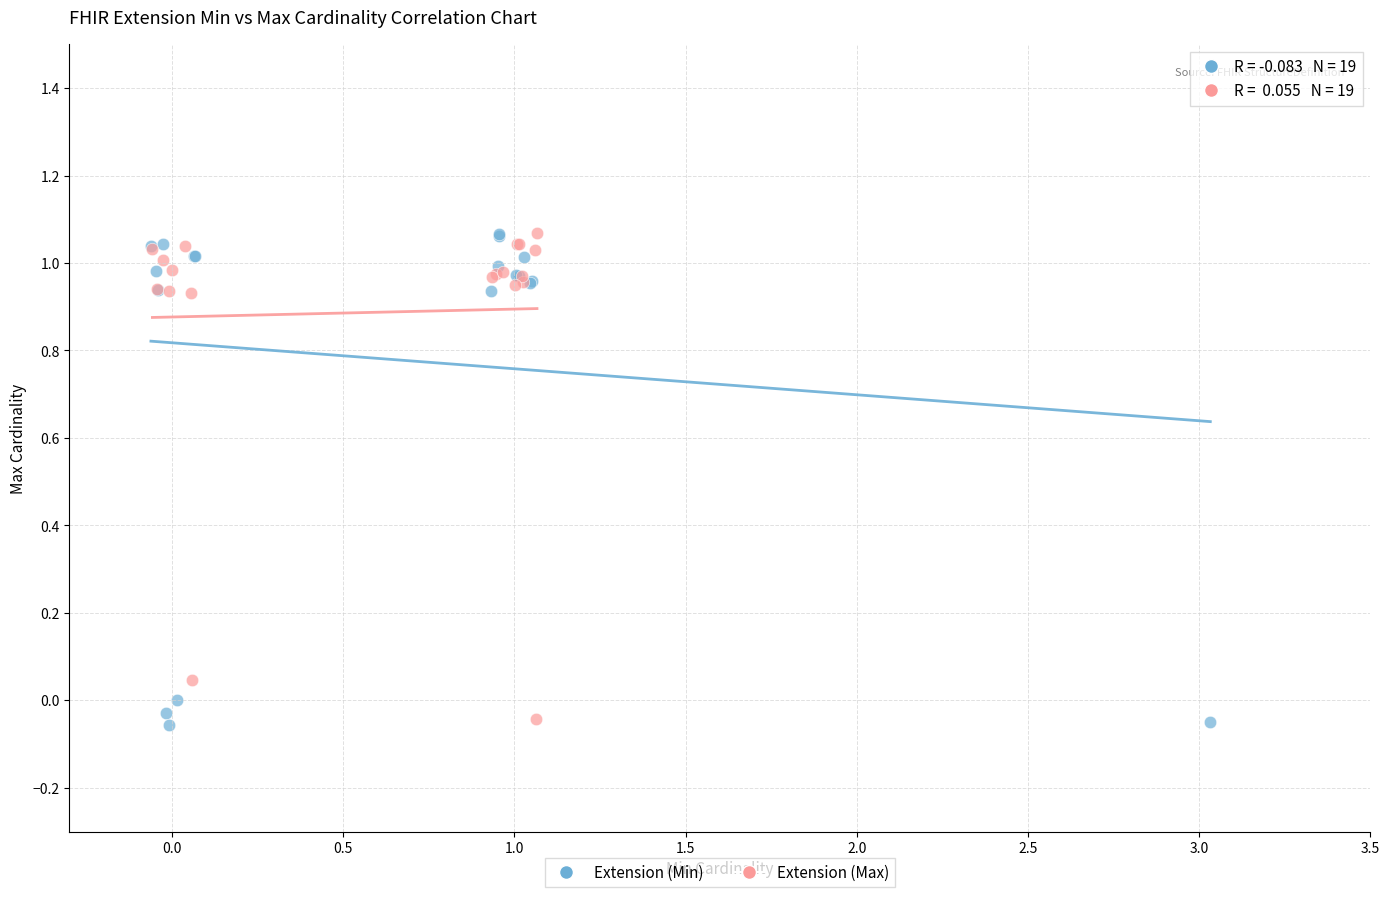

What are all the series names shown in the legend?

Extension (Min), Extension (Max)